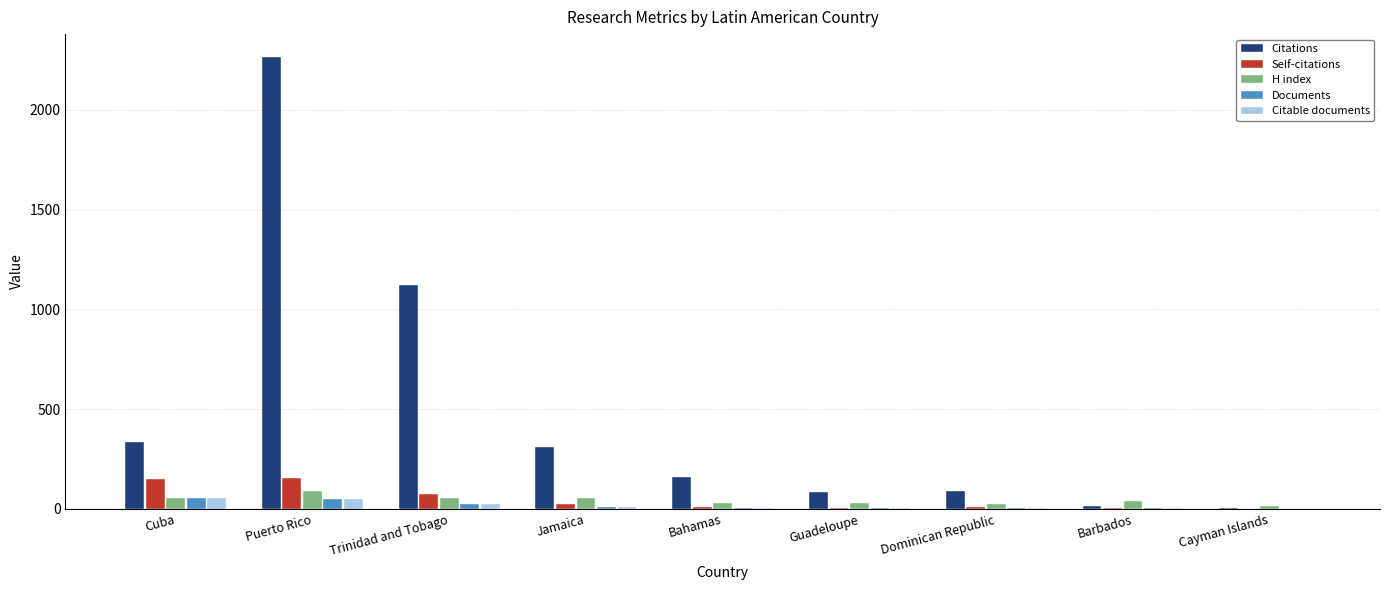

Is it true that Citable documents equals 23 at Trinidad and Tobago?

True